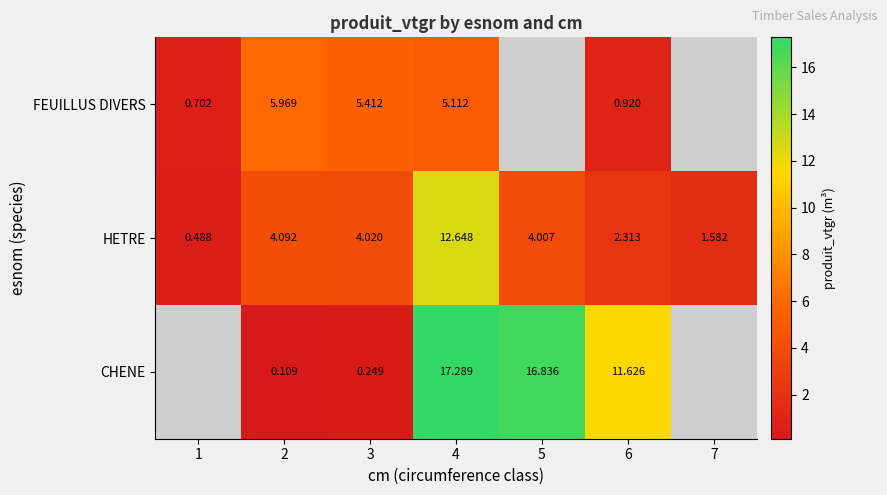

At 3, list the series in order from smallest to largest.

CHENE, HETRE, FEUILLUS DIVERS